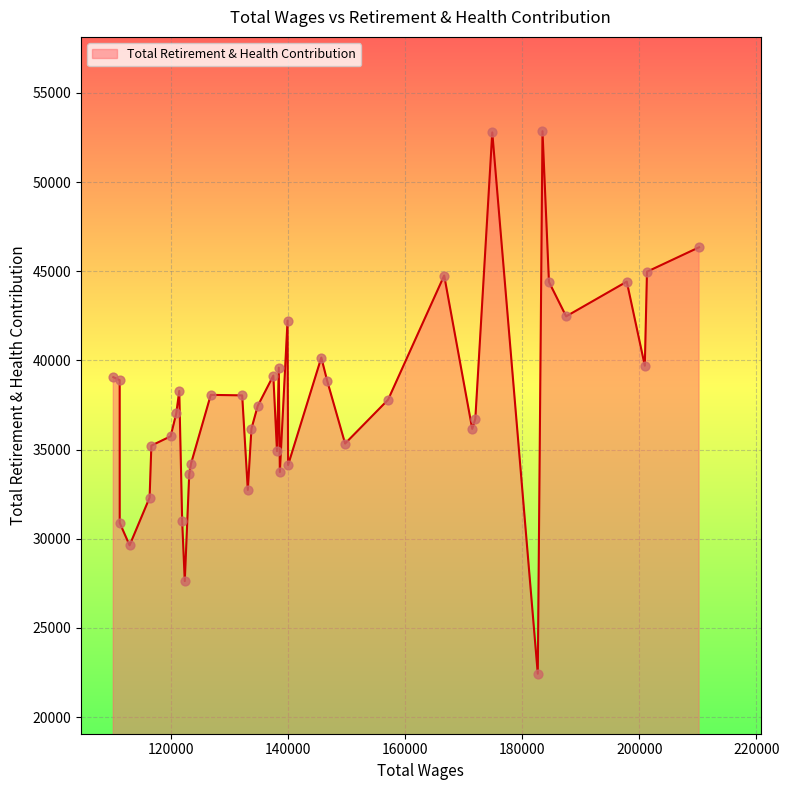

What is the difference between the maximum and minimum values?

30418